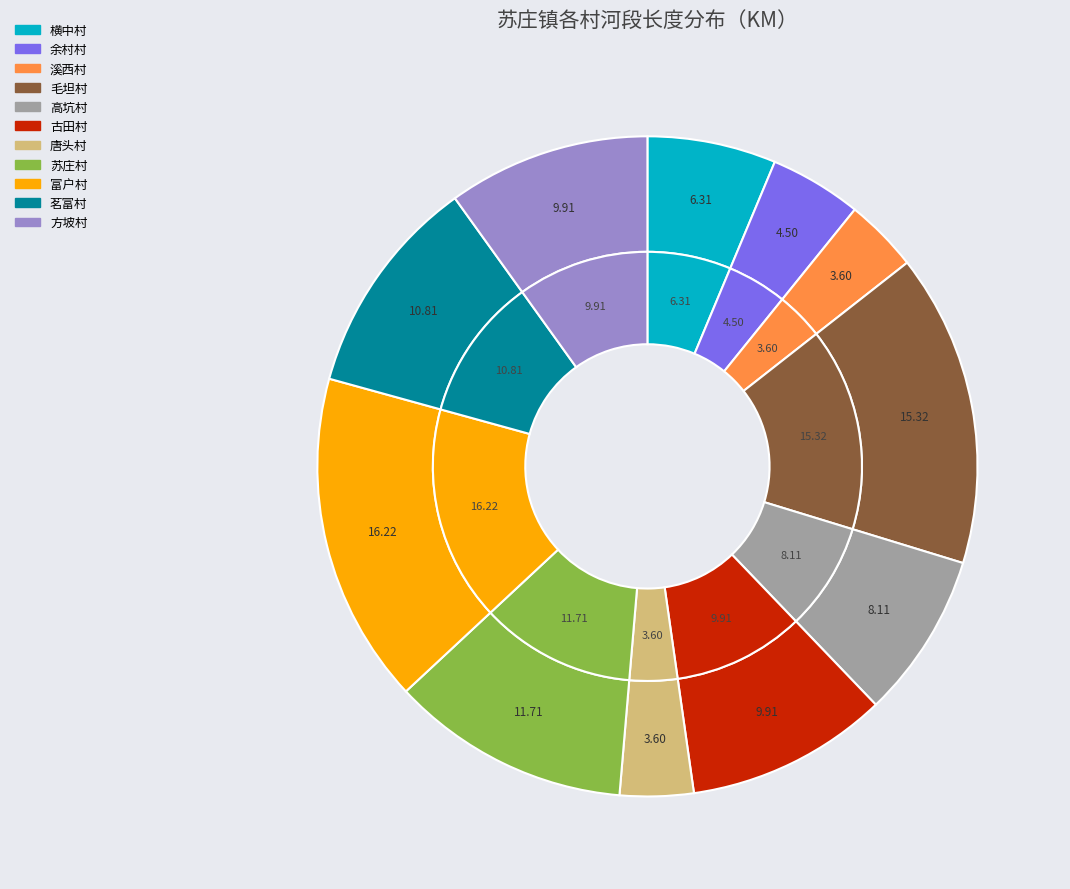

True or false: 古田村 accounts for 16% of the total.

False